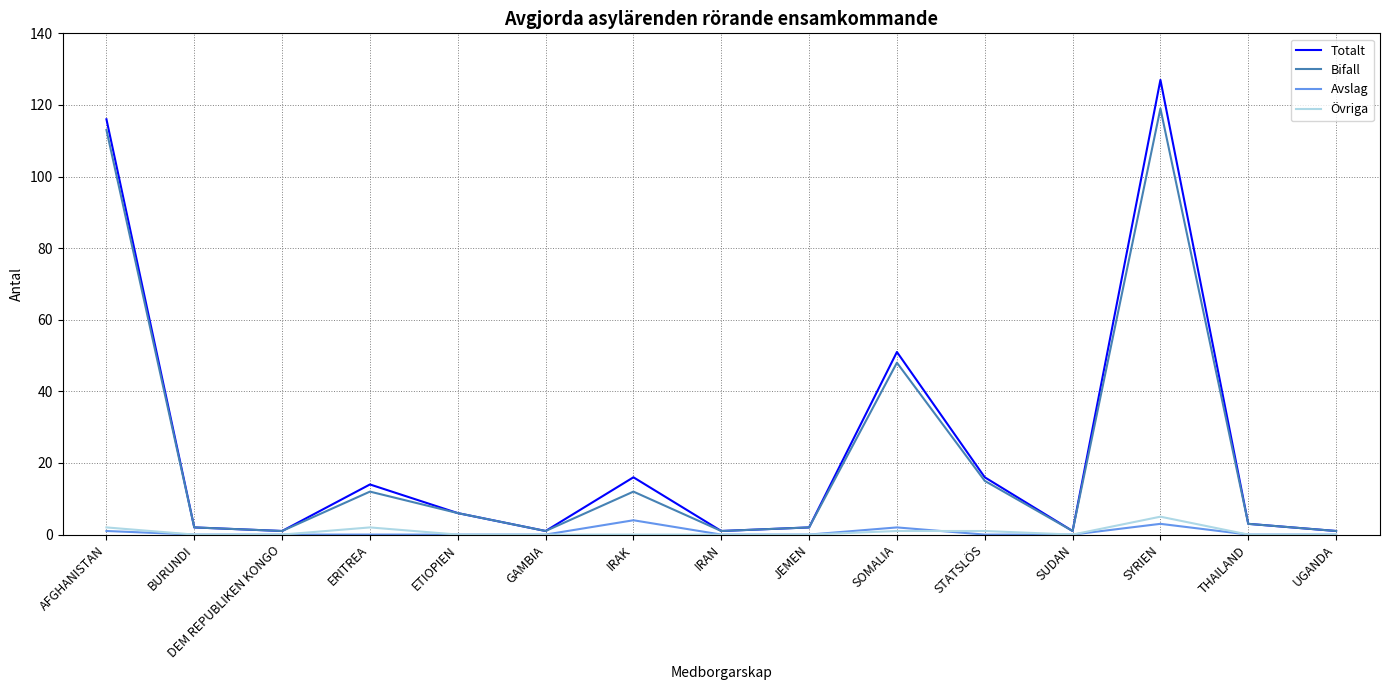

Where is Bifall nearest to the value 60?

SOMALIA